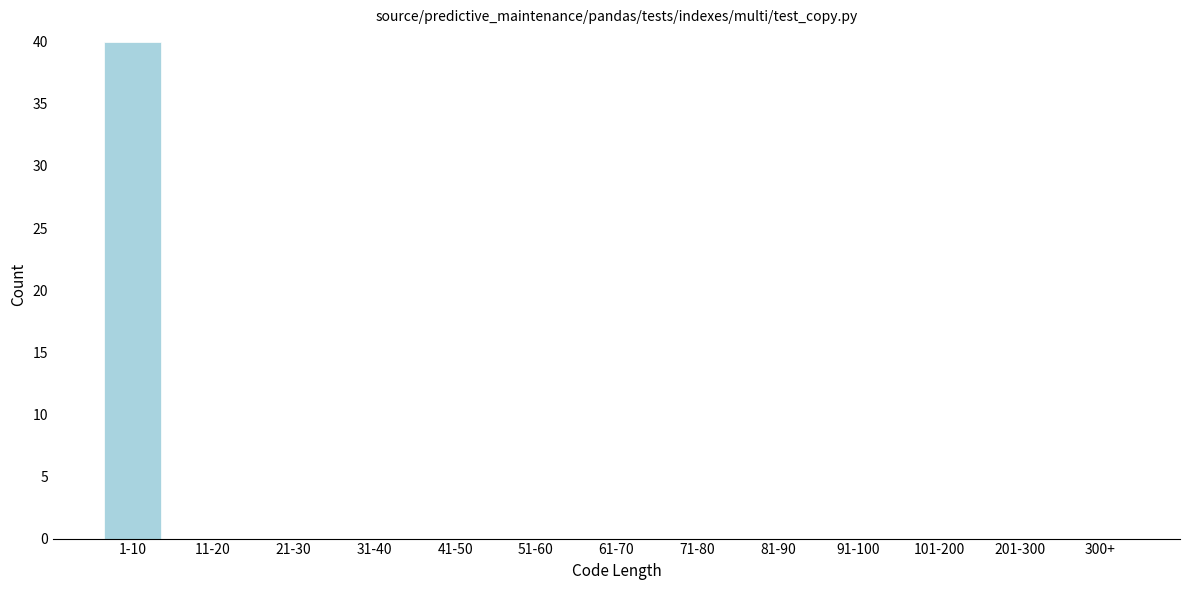

Reading left to right, extract all data points from this chart.

1-10=40	11-20=0	21-30=0	31-40=0	41-50=0	51-60=0	61-70=0	71-80=0	81-90=0	91-100=0	101-200=0	201-300=0	300+=0